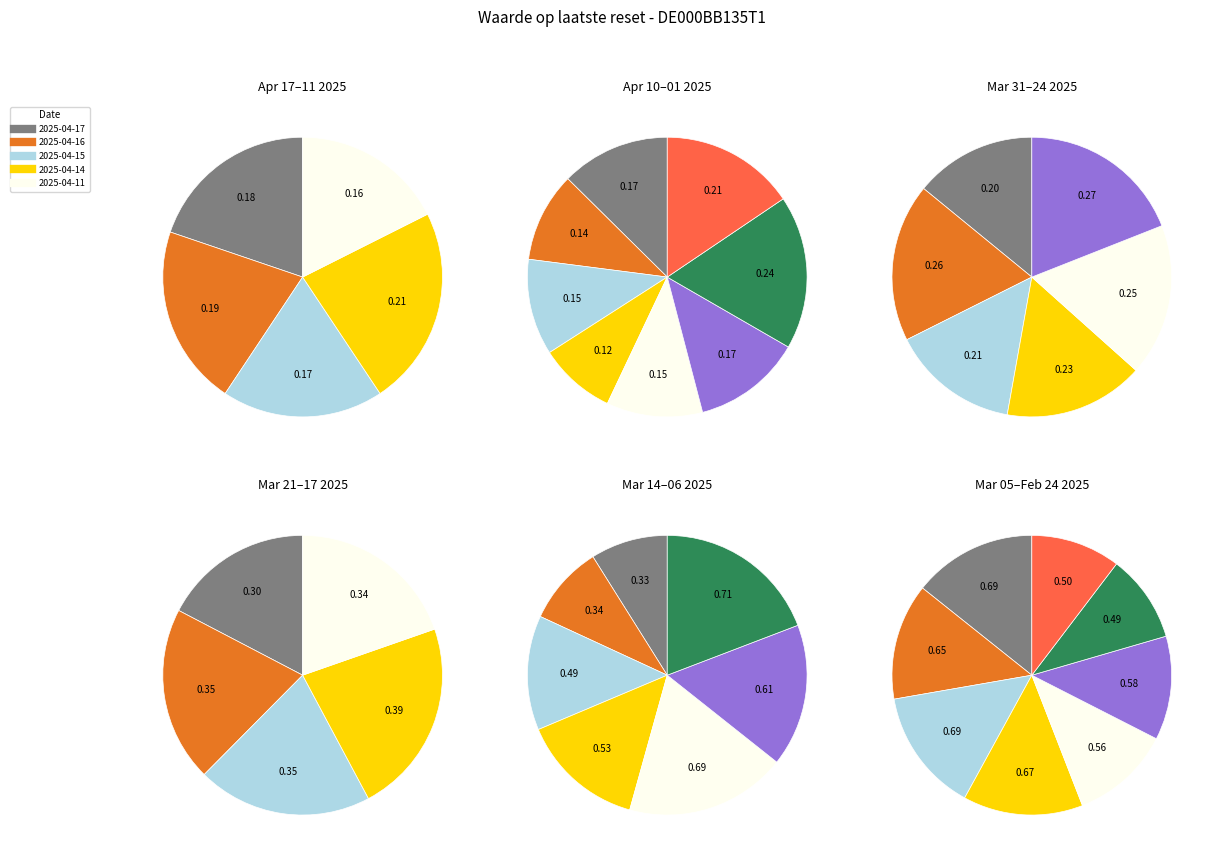

Which category has the biggest portion of the pie?

2025-03-06